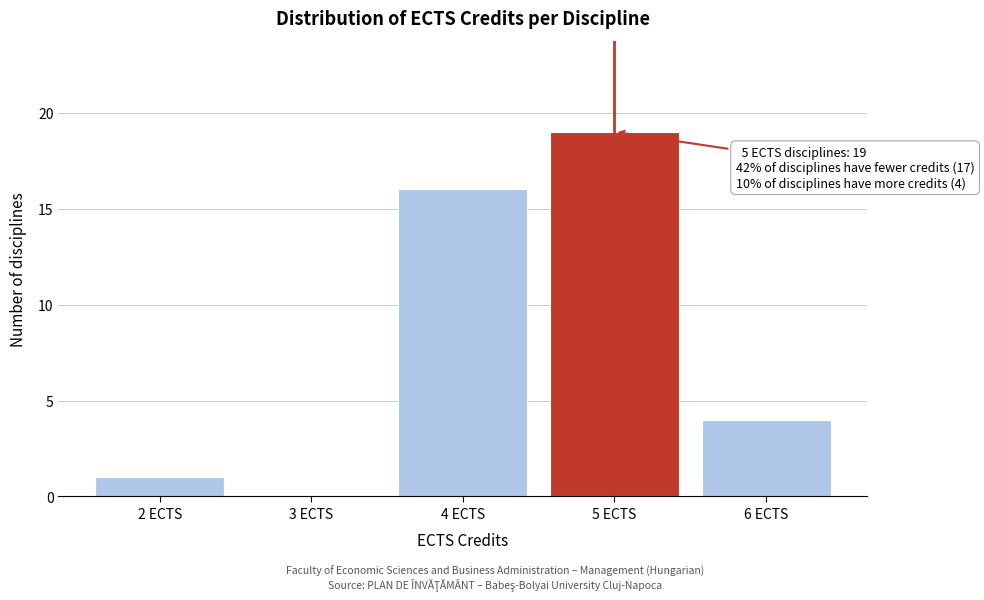

Reading left to right, extract all data points from this chart.

2 ECTS=1	3 ECTS=0	4 ECTS=16	5 ECTS=19	6 ECTS=4